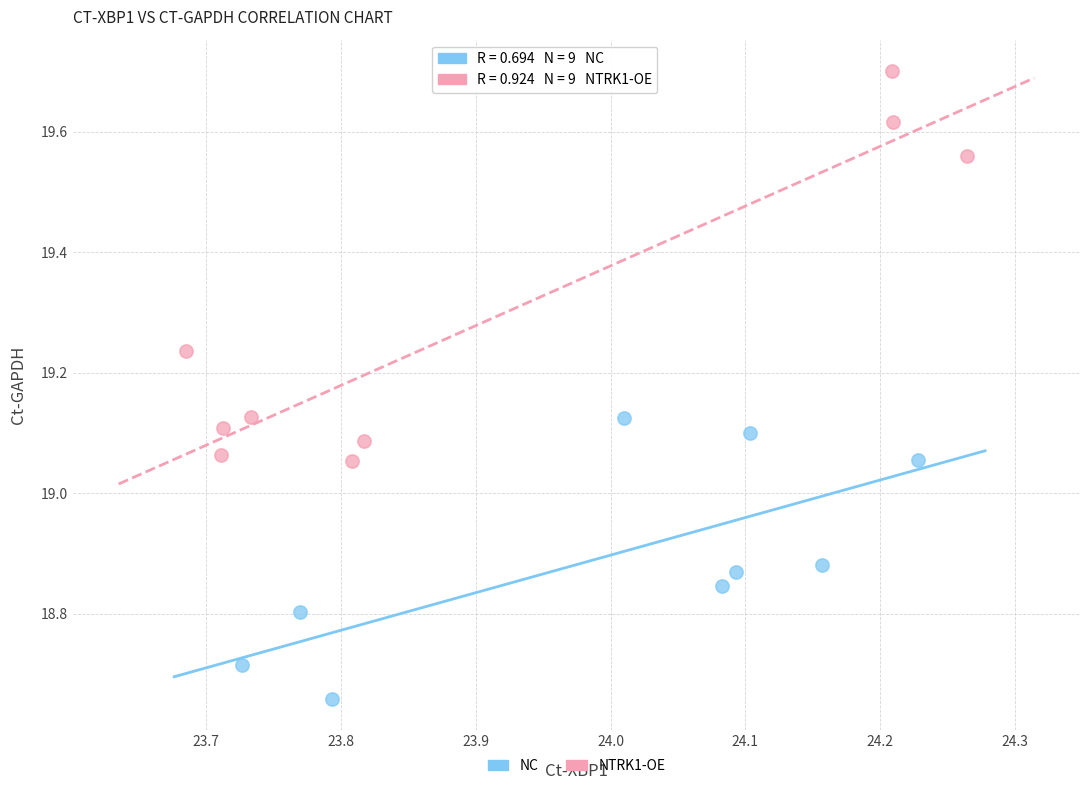

Which series has the largest Y range (max minus min)?

NTRK1-OE